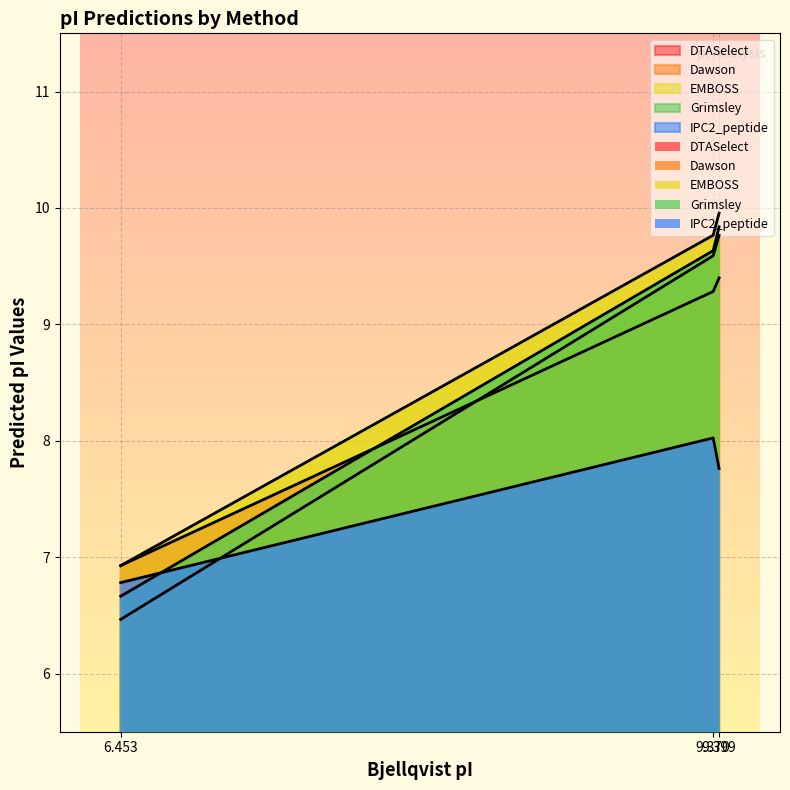

At how many categories does at least one series exceed 9?

2